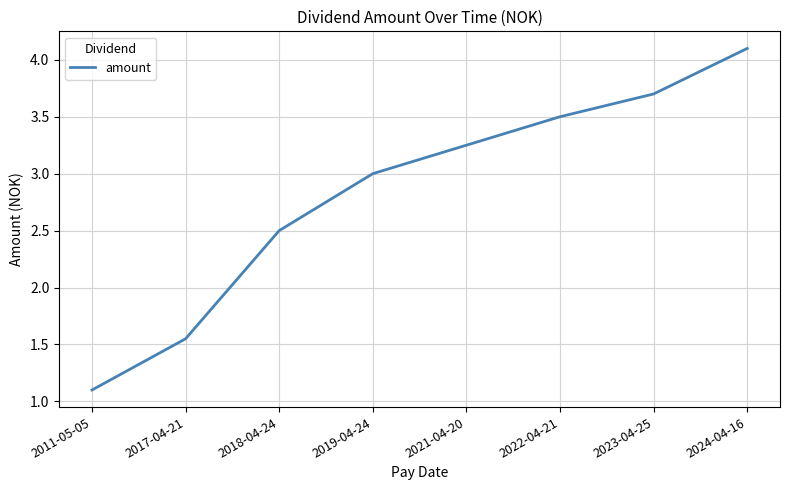

Approximately how many times larger is the value at 2022-04-21 compared to 2018-04-24?

1.4